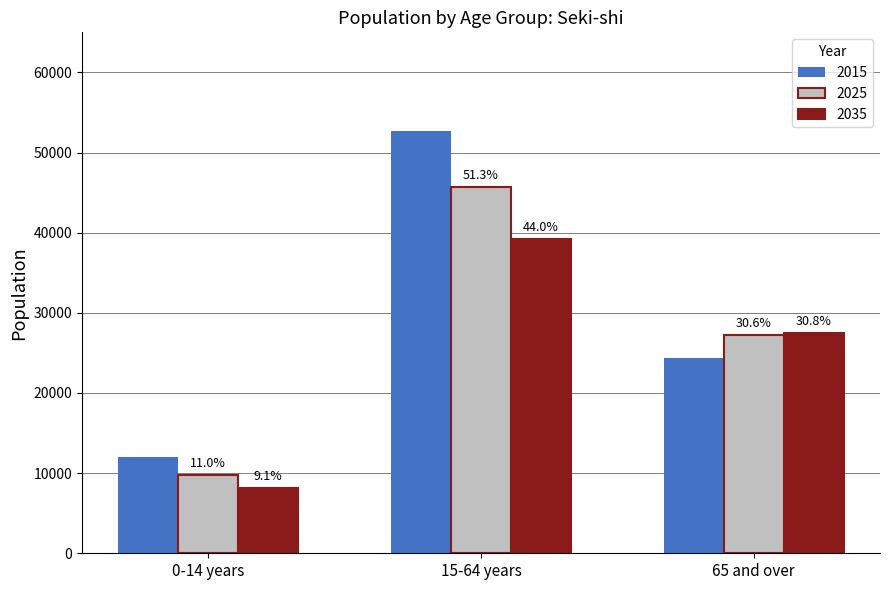

Is it true that 2035 equals 13167 at 0-14 years?

False